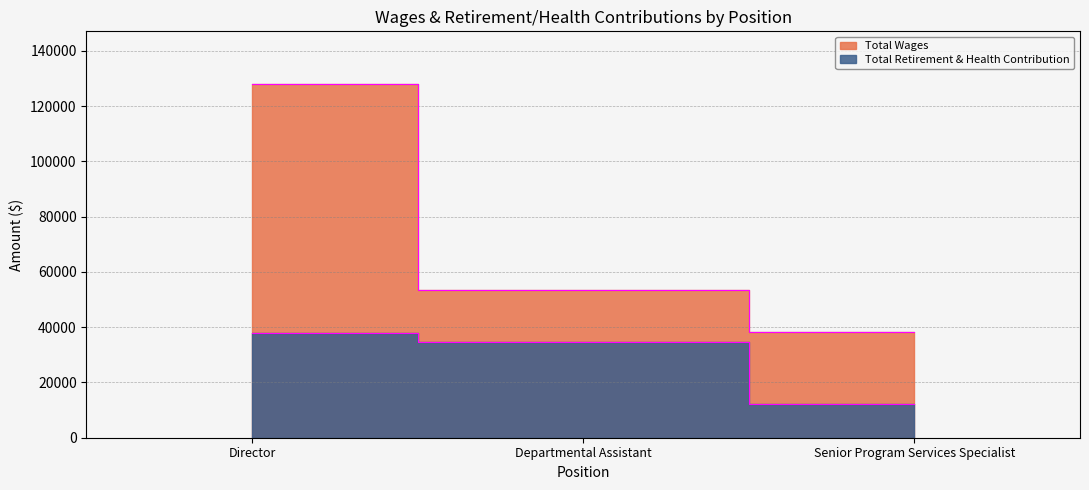

What is the label of the 3rd point from the left?

Senior Program Services Specialist